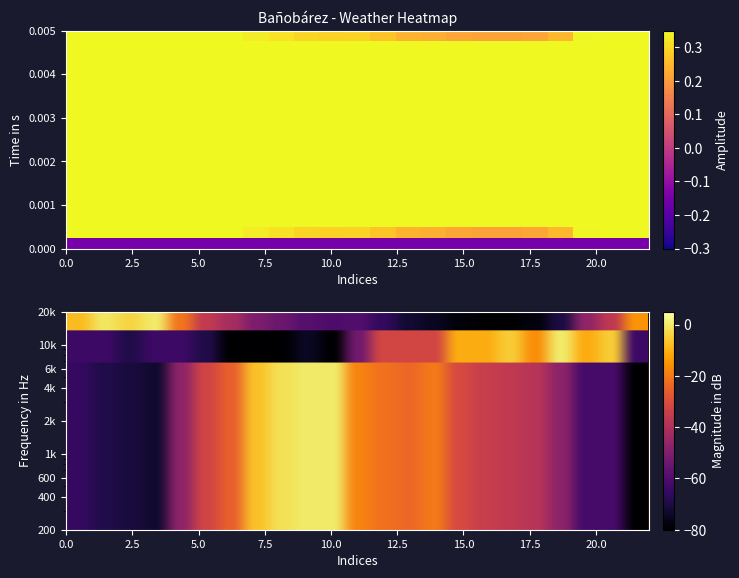

How many categories are shown in the chart?

23